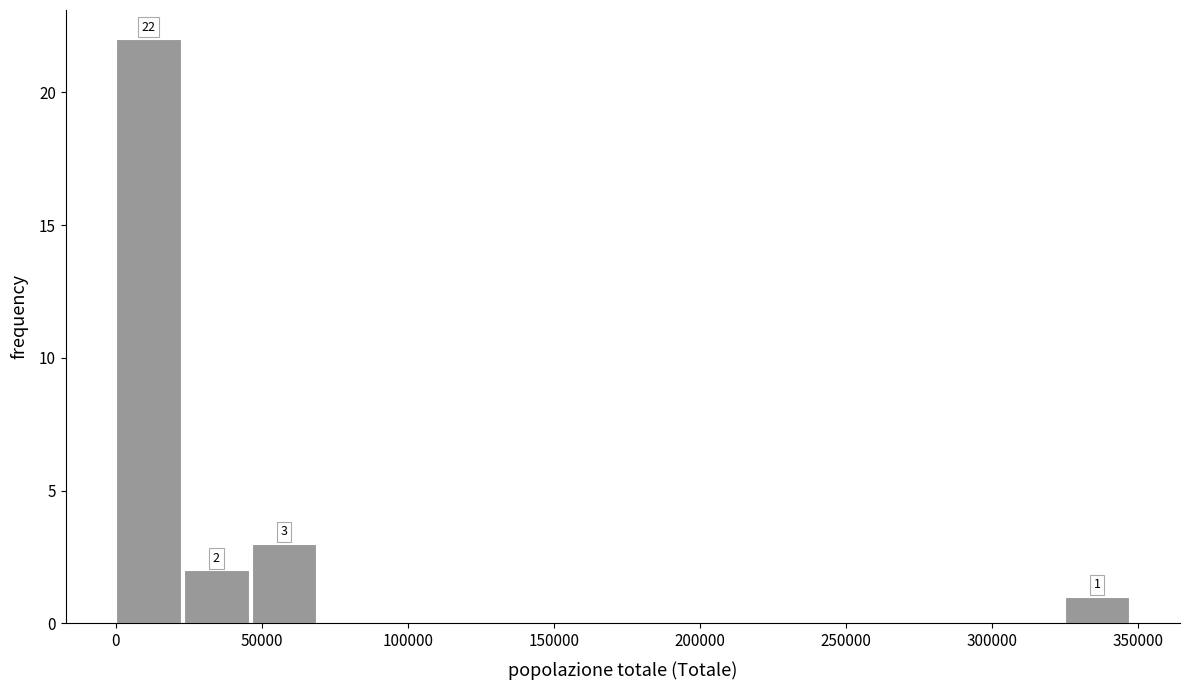

Which range on the x-axis has the tallest bar?

0 to 25000